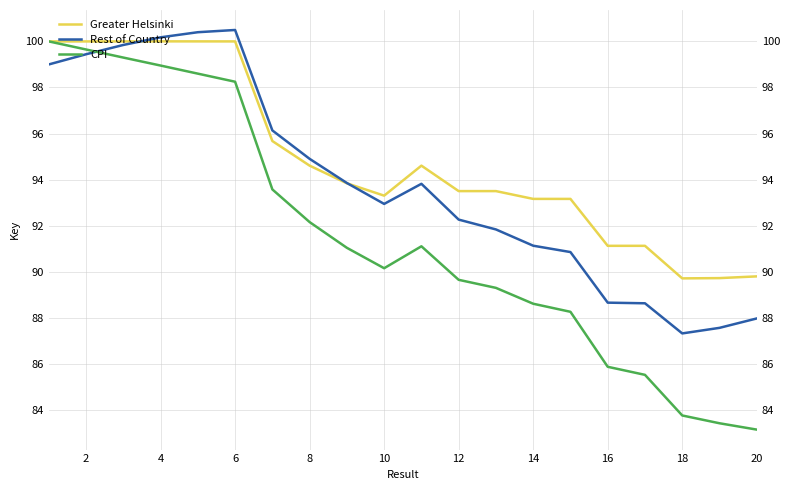

True or false: CPI and Rest of Country cross at least once.

True